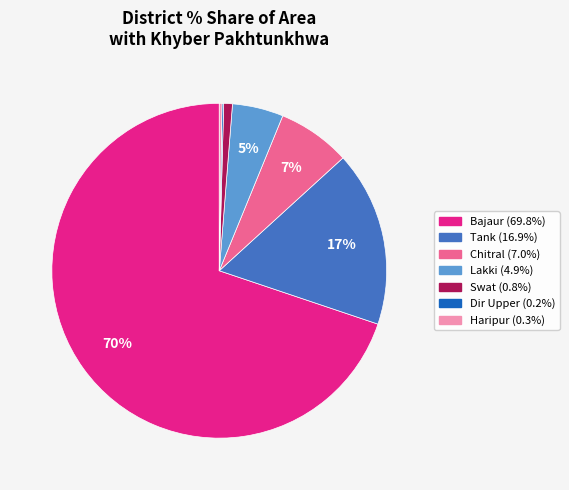

Does Bajaur represent more than half of the total?

Yes